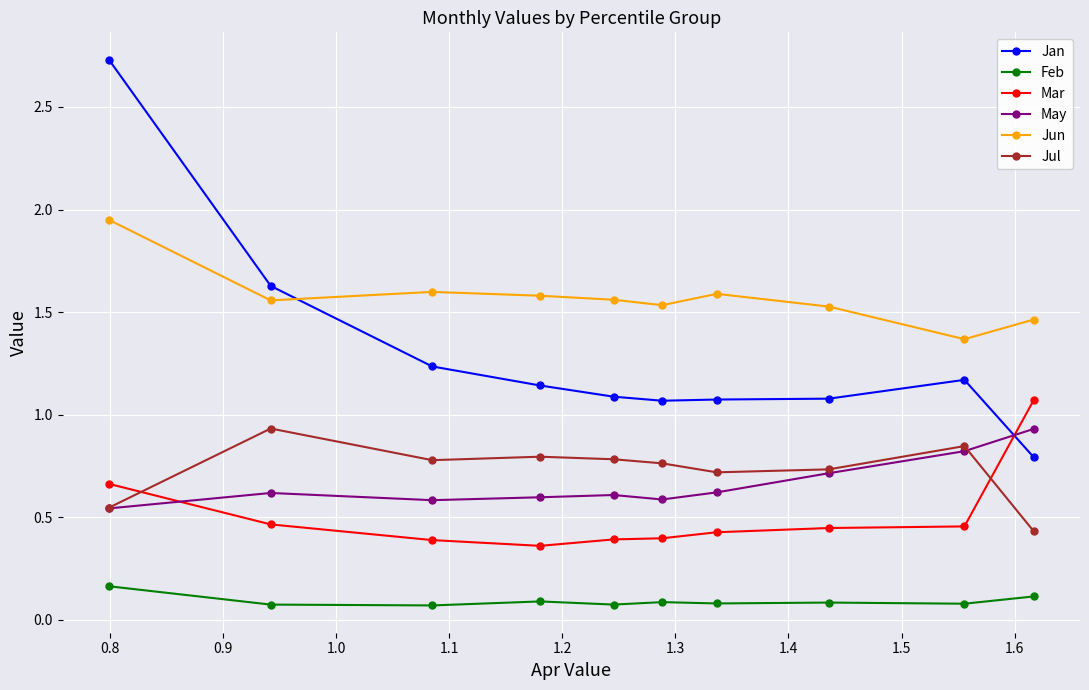

True or false: Feb and Jun intersect in this chart.

False